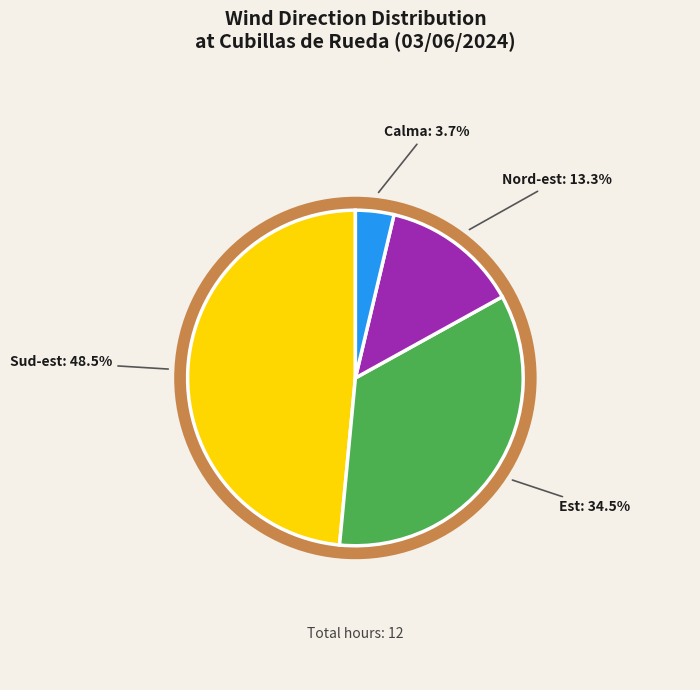

Does any single category account for the majority?

No